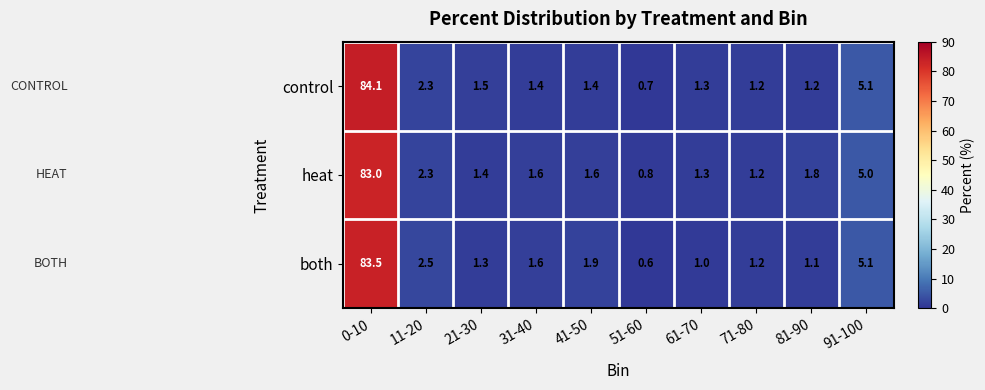

Reading left to right, what are all the values shown in this chart?

control: 0-10=84.1	11-20=2.3	21-30=1.5	31-40=1.4	41-50=1.4	51-60=0.7	61-70=1.3	71-80=1.2	81-90=1.2	91-100=5.1
heat: 0-10=83.0	11-20=2.3	21-30=1.4	31-40=1.6	41-50=1.6	51-60=0.8	61-70=1.3	71-80=1.2	81-90=1.8	91-100=5.0
both: 0-10=83.5	11-20=2.5	21-30=1.3	31-40=1.6	41-50=1.9	51-60=0.6	61-70=1.0	71-80=1.2	81-90=1.1	91-100=5.1